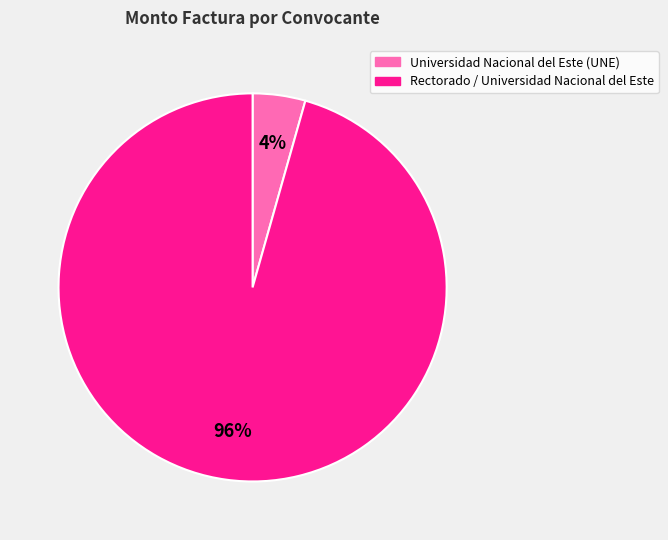

Does any single category account for the majority?

Yes